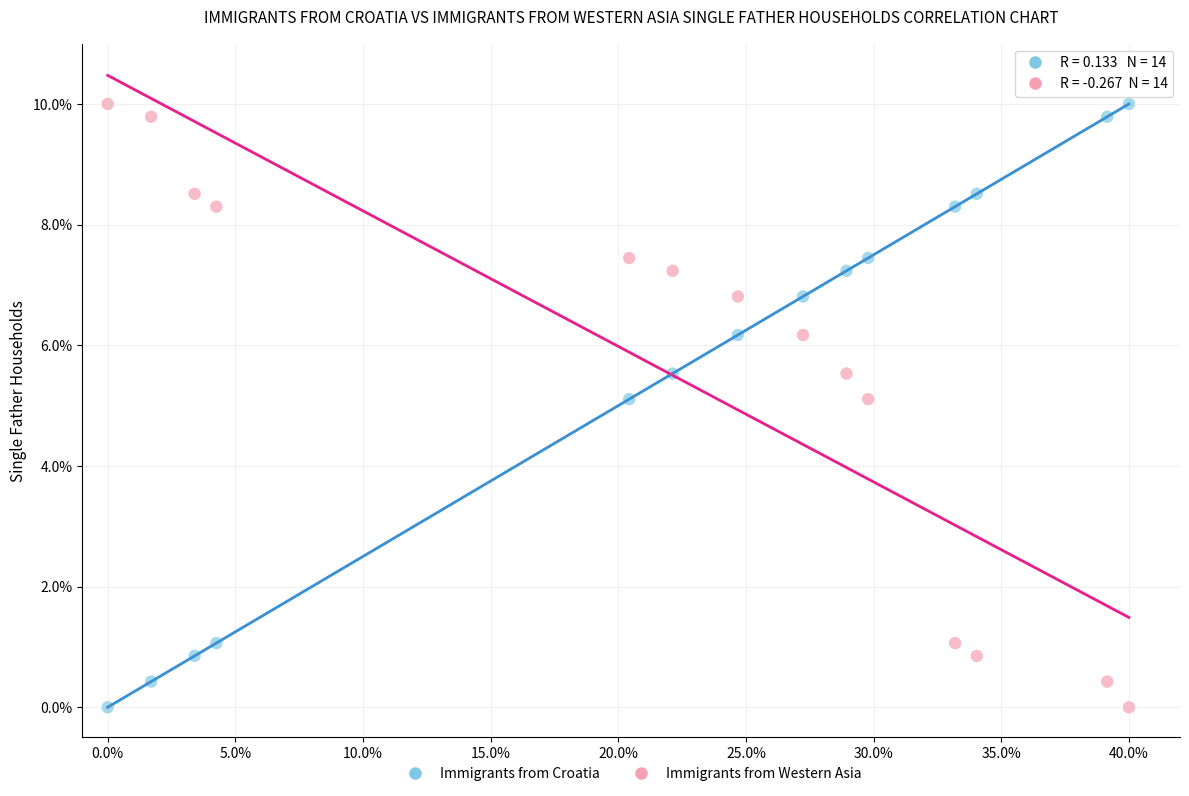

What are all the series names shown in the legend?

Immigrants from Croatia, Immigrants from Western Asia